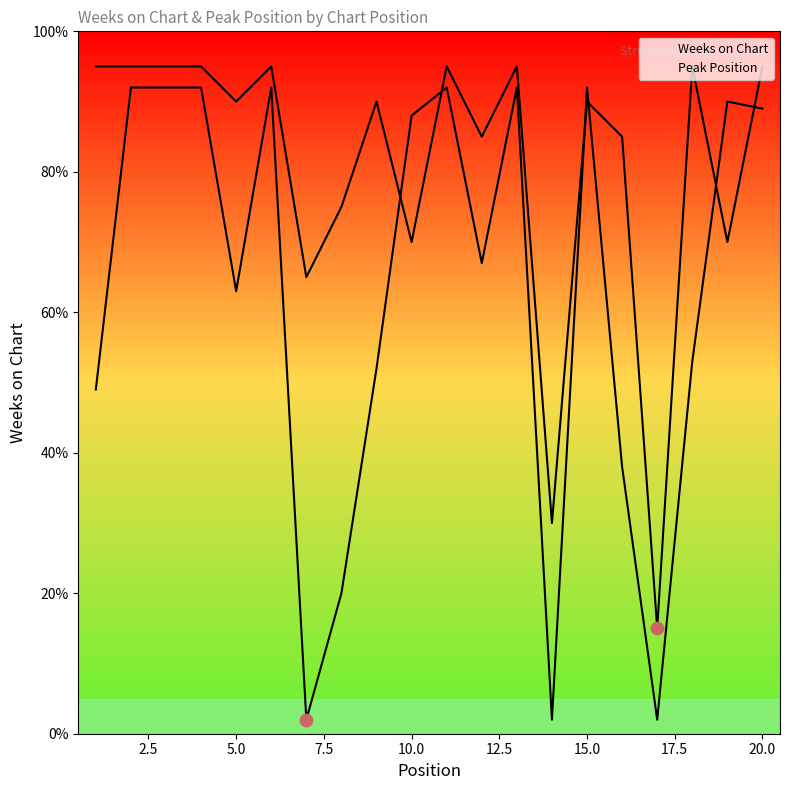

Which series has the largest total across all categories?

Peak Position